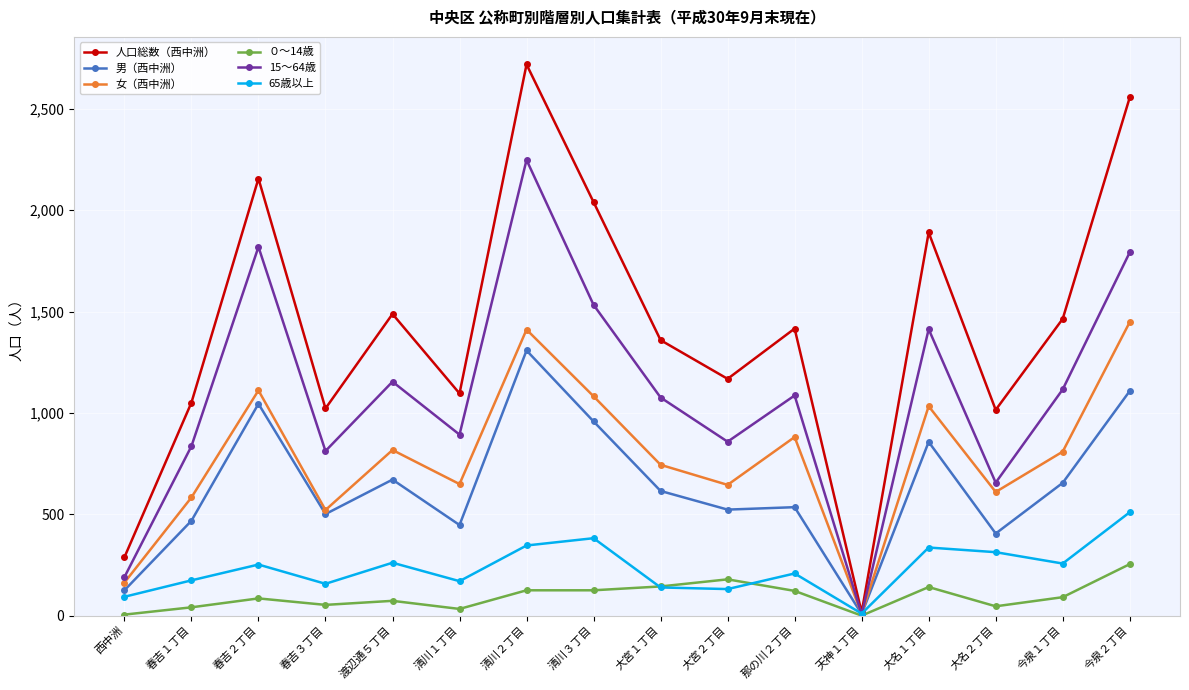

Which label corresponds to the largest value in the chart?

清川２丁目